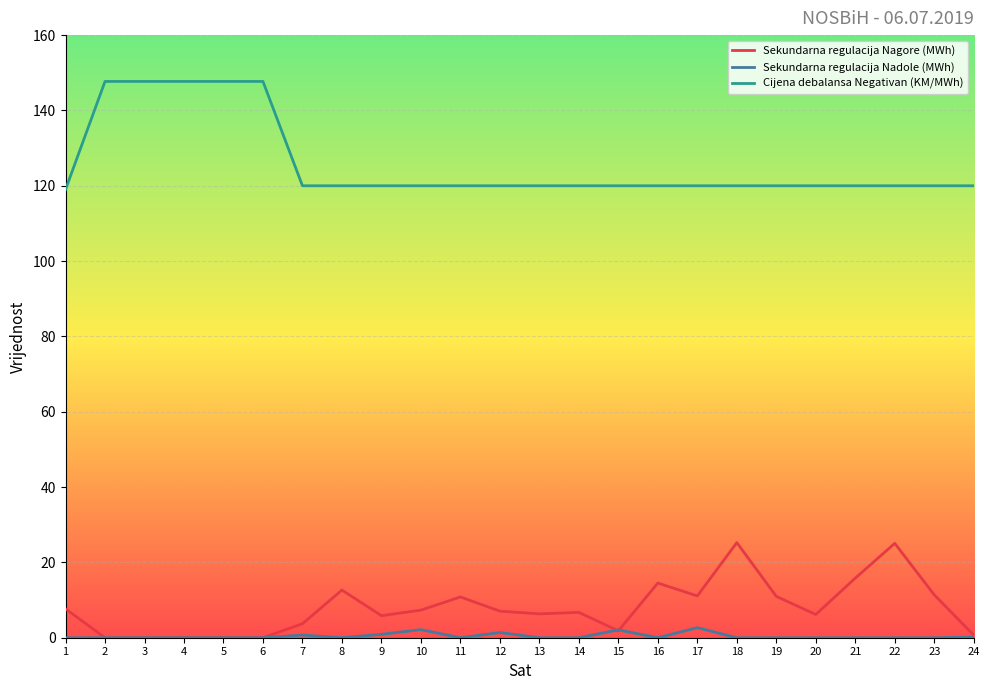

Which series has the widest spread of values?

Cijena debalansa Negativan (KM/MWh)